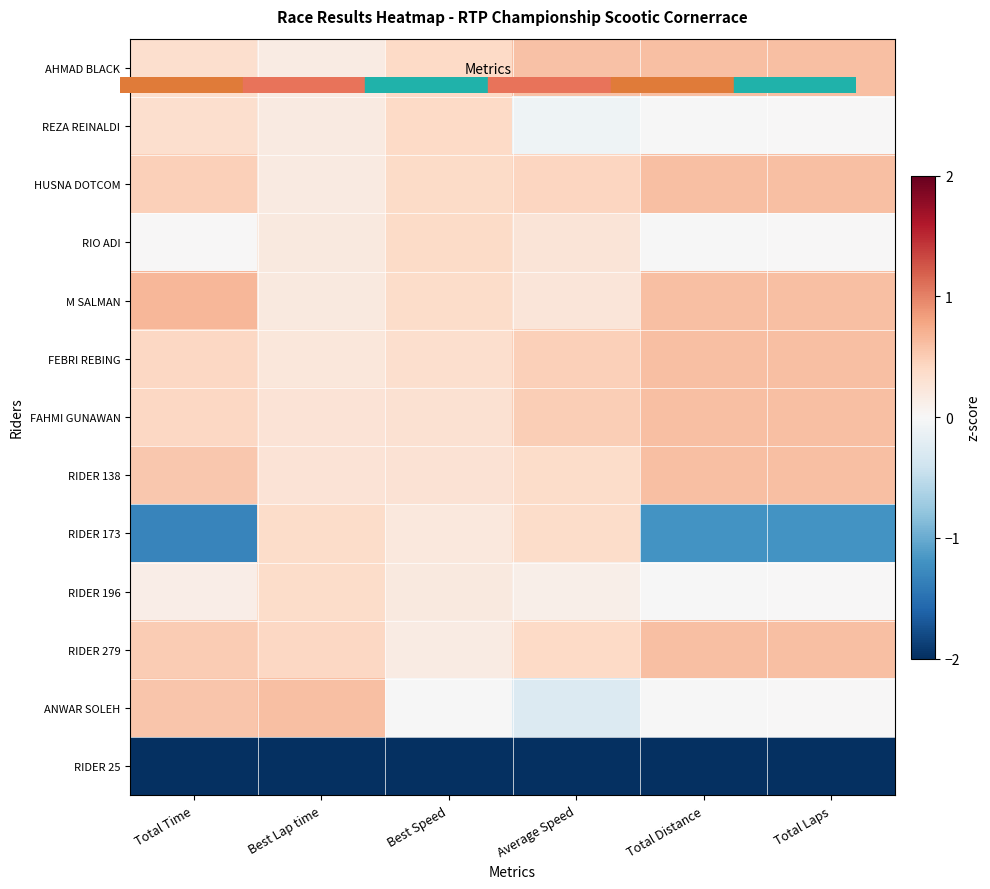

Reading right to left, transcribe all the data shown in this chart.

AHMAD BLACK: Total Laps=0.6	Total Distance=0.6	Average Speed=0.6	Best Speed=0.4	Best Lap time=0.2	Total Time=0.3
REZA REINALDI: Total Laps=0.0	Total Distance=-0.0	Average Speed=-0.1	Best Speed=0.4	Best Lap time=0.2	Total Time=0.3
HUSNA DOTCOM: Total Laps=0.6	Total Distance=0.6	Average Speed=0.4	Best Speed=0.4	Best Lap time=0.2	Total Time=0.5
RIO ADI: Total Laps=0.0	Total Distance=-0.0	Average Speed=0.3	Best Speed=0.4	Best Lap time=0.2	Total Time=0.0
M SALMAN: Total Laps=0.6	Total Distance=0.6	Average Speed=0.2	Best Speed=0.4	Best Lap time=0.2	Total Time=0.7
FEBRI REBING: Total Laps=0.6	Total Distance=0.6	Average Speed=0.5	Best Speed=0.3	Best Lap time=0.2	Total Time=0.4
FAHMI GUNAWAN: Total Laps=0.6	Total Distance=0.6	Average Speed=0.5	Best Speed=0.3	Best Lap time=0.3	Total Time=0.4
RIDER 138: Total Laps=0.6	Total Distance=0.6	Average Speed=0.4	Best Speed=0.3	Best Lap time=0.3	Total Time=0.5
RIDER 173: Total Laps=-1.2	Total Distance=-1.2	Average Speed=0.4	Best Speed=0.2	Best Lap time=0.4	Total Time=-1.3
RIDER 196: Total Laps=0.0	Total Distance=-0.0	Average Speed=0.1	Best Speed=0.2	Best Lap time=0.4	Total Time=0.1
RIDER 279: Total Laps=0.6	Total Distance=0.6	Average Speed=0.4	Best Speed=0.2	Best Lap time=0.4	Total Time=0.5
ANWAR SOLEH: Total Laps=0.0	Total Distance=-0.0	Average Speed=-0.3	Best Speed=-0.0	Best Lap time=0.6	Total Time=0.5
RIDER 25: Total Laps=-3.0	Total Distance=-3.0	Average Speed=-3.4	Best Speed=-3.4	Best Lap time=-3.4	Total Time=-3.0